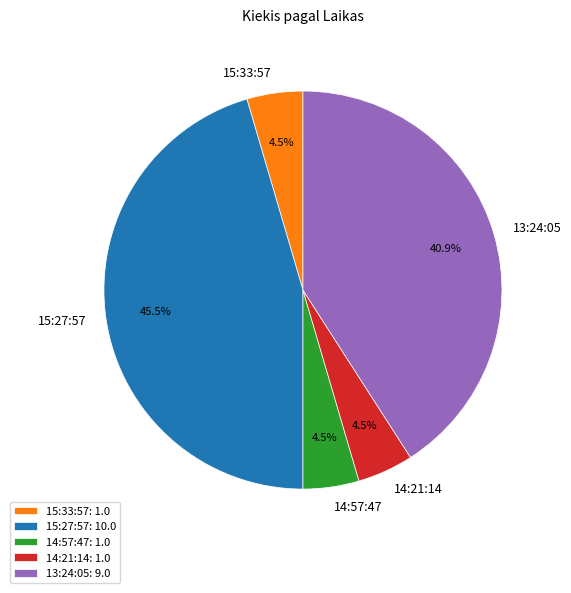

Which category has the biggest portion of the pie?

15:27:57